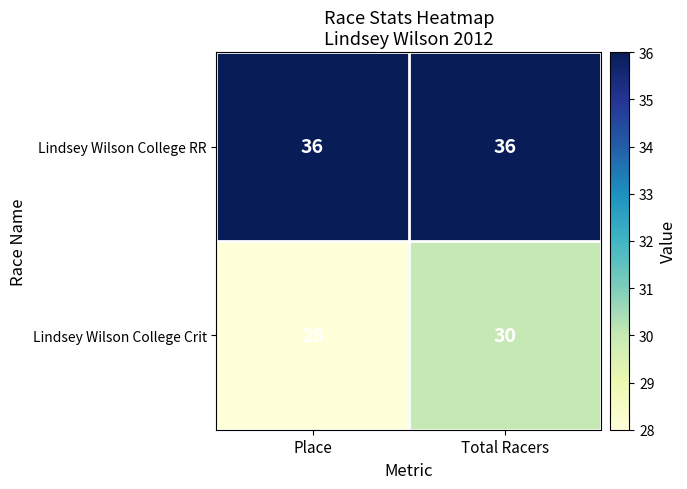

Is it true that Lindsey Wilson College RR equals 22 at Total Racers?

False